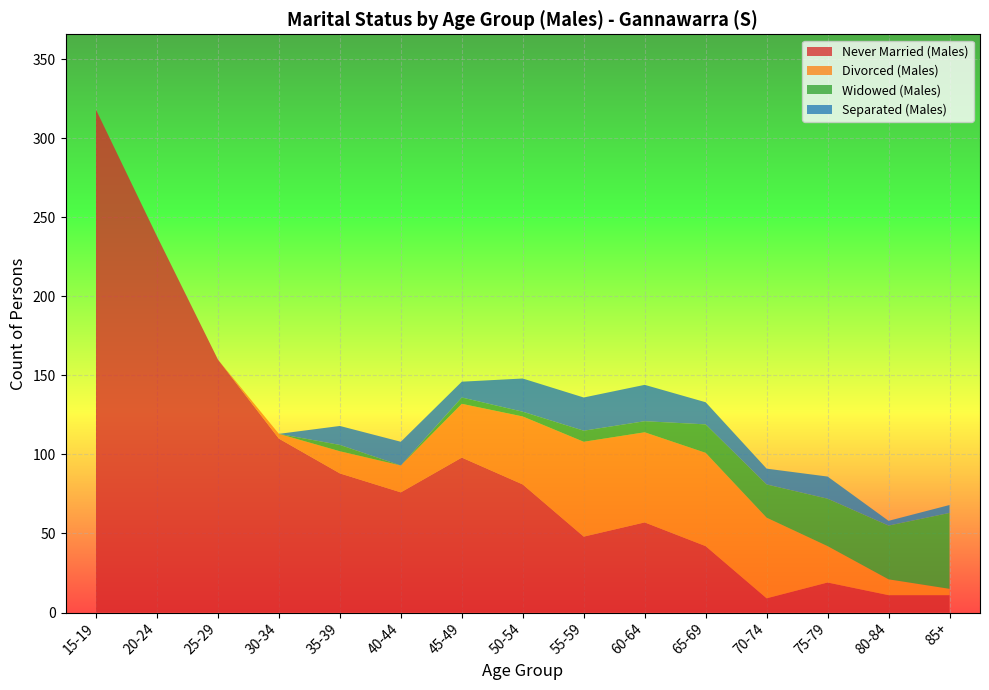

Reading left to right, transcribe all the data shown in this chart.

Never Married (Males): 15-19=318	20-24=238	25-29=160	30-34=110	35-39=88	40-44=76	45-49=98	50-54=81	55-59=48	60-64=57	65-69=42	70-74=9	75-79=19	80-84=11	85+=11
Divorced (Males): 15-19=0	20-24=0	25-29=0	30-34=3	35-39=14	40-44=17	45-49=34	50-54=43	55-59=60	60-64=57	65-69=59	70-74=51	75-79=23	80-84=10	85+=4
Widowed (Males): 15-19=0	20-24=0	25-29=0	30-34=0	35-39=4	40-44=0	45-49=4	50-54=3	55-59=7	60-64=7	65-69=18	70-74=21	75-79=30	80-84=34	85+=48
Separated (Males): 15-19=0	20-24=0	25-29=0	30-34=0	35-39=12	40-44=15	45-49=10	50-54=21	55-59=21	60-64=23	65-69=14	70-74=10	75-79=14	80-84=3	85+=5